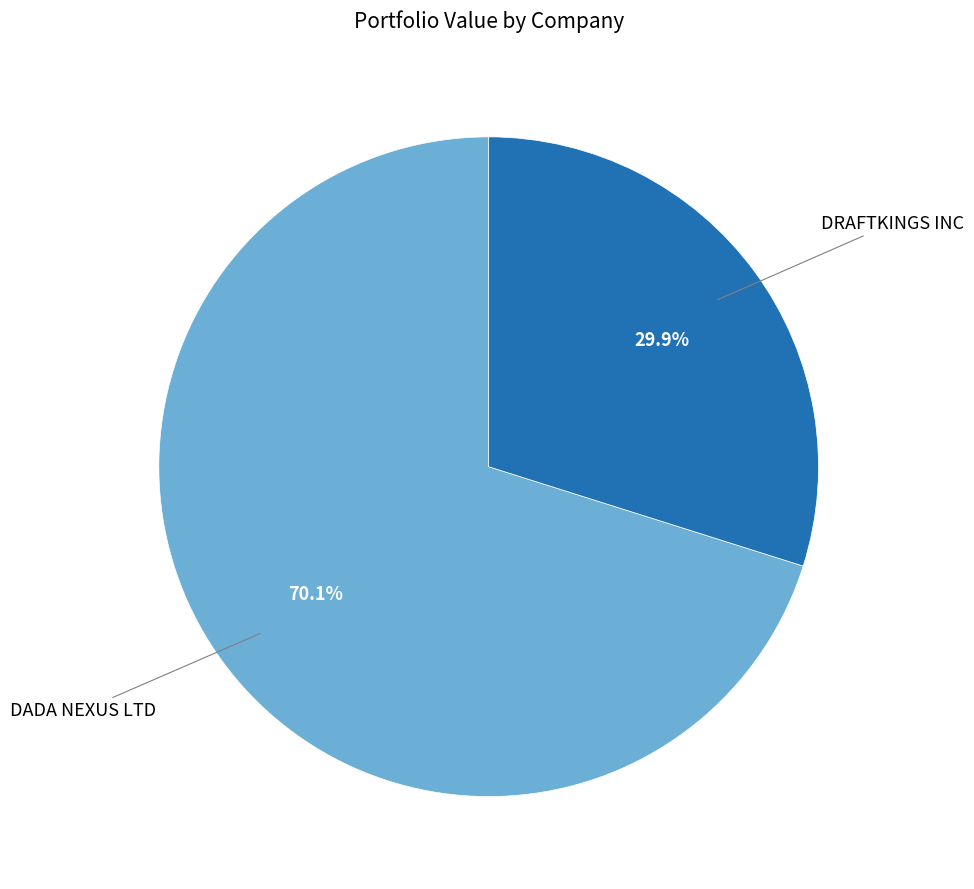

Is there any slice that represents more than half of the pie?

Yes